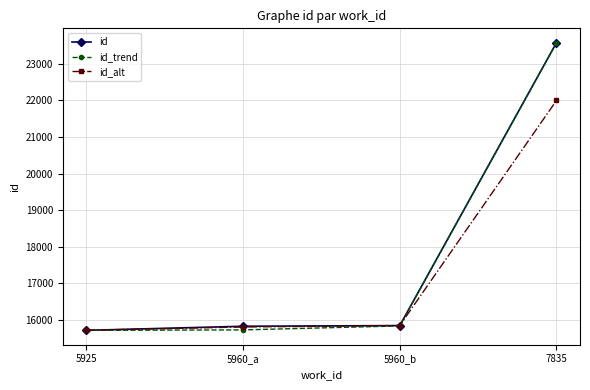

Is it true that id_alt equals 10742 at 5960_b?

False